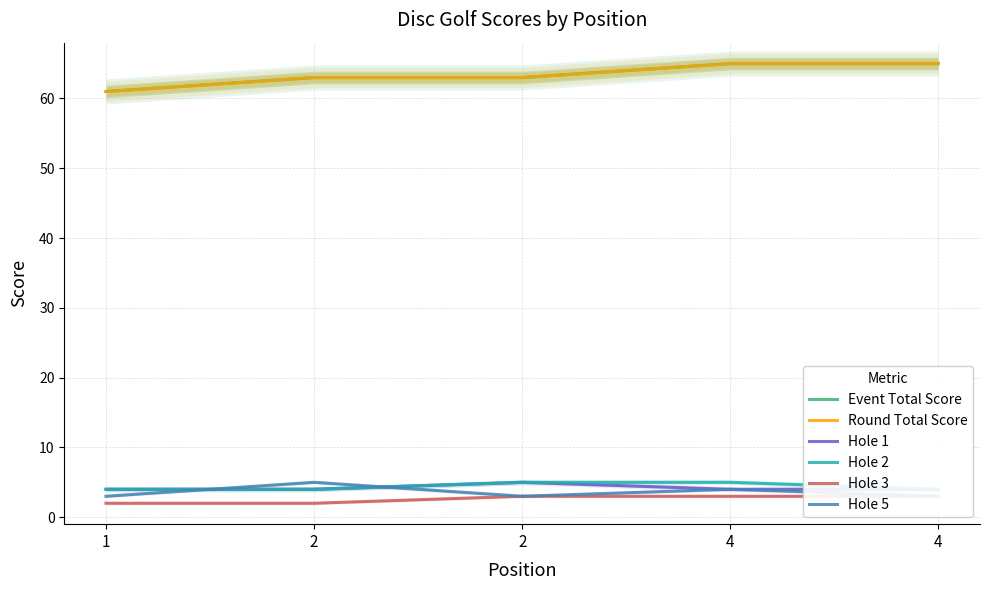

What is the value of the Event Total Score point at the 5th from the left?

65